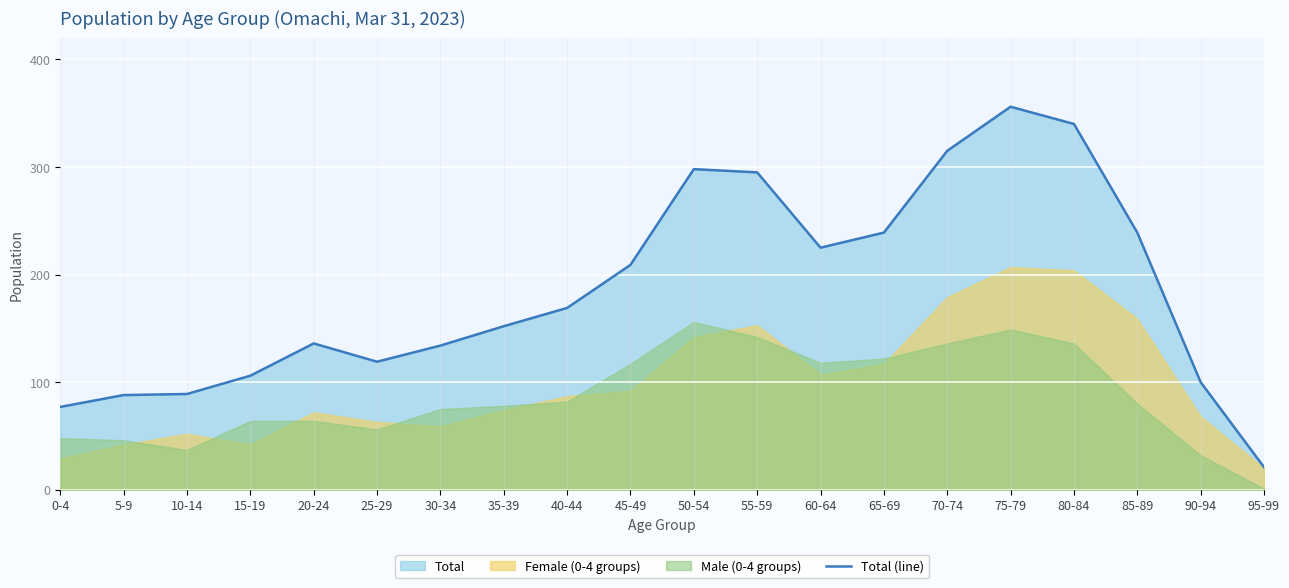

What is the difference between the values at 65-69 and 80-84?

101